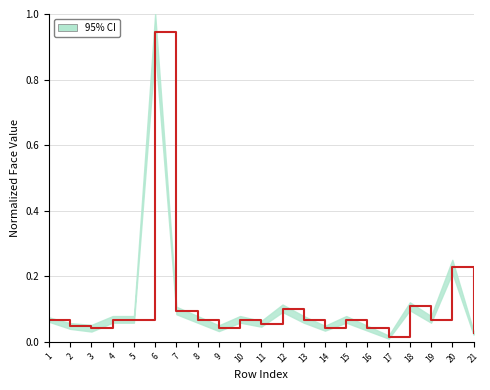

What is the maximum value shown in the chart?

0.9